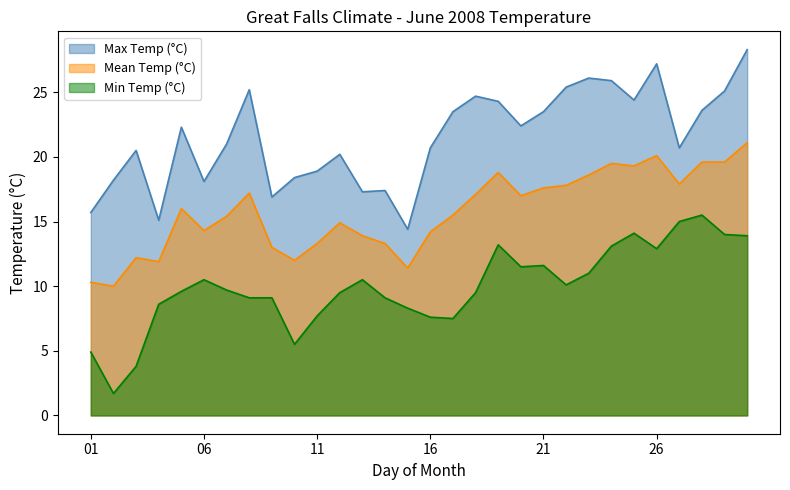

True or false: Mean Temp (°C) has more than 2 points higher than both neighbors.

True